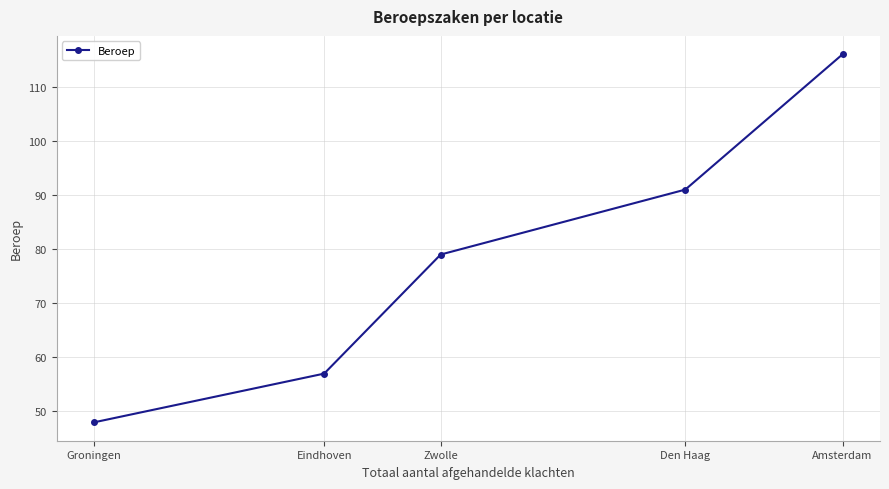

List the labels in order of value, smallest first.

Groningen, Eindhoven, Zwolle, Den Haag, Amsterdam